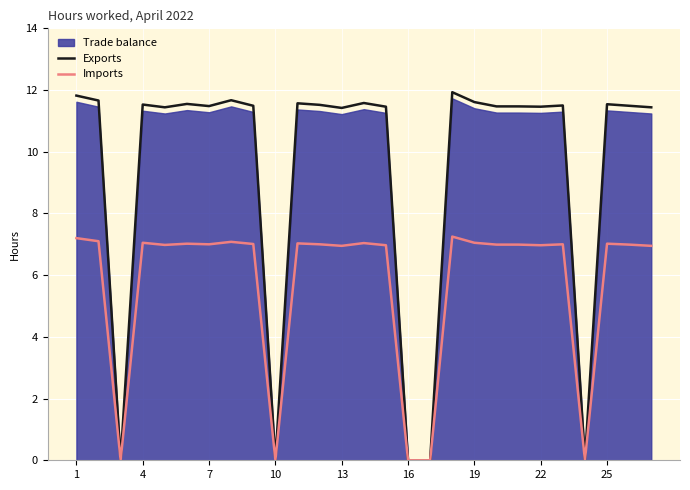

Is it true that Exports equals 11.5 at 22?

True